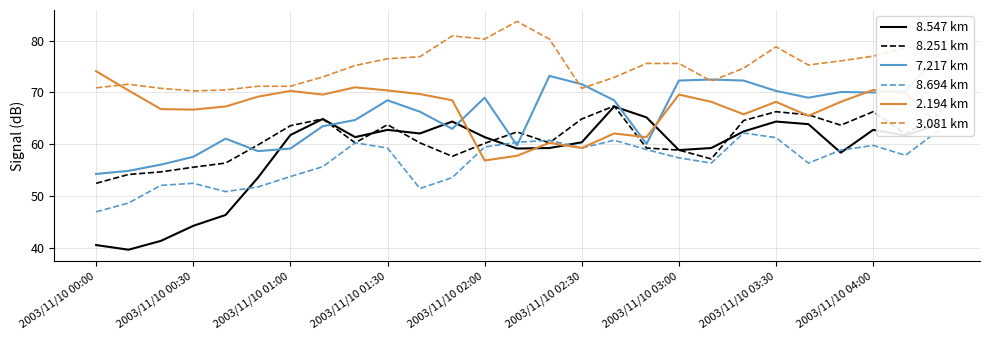

Is it true that 8.251 km equals 66.3 at 2003/11/10 04:00?

True